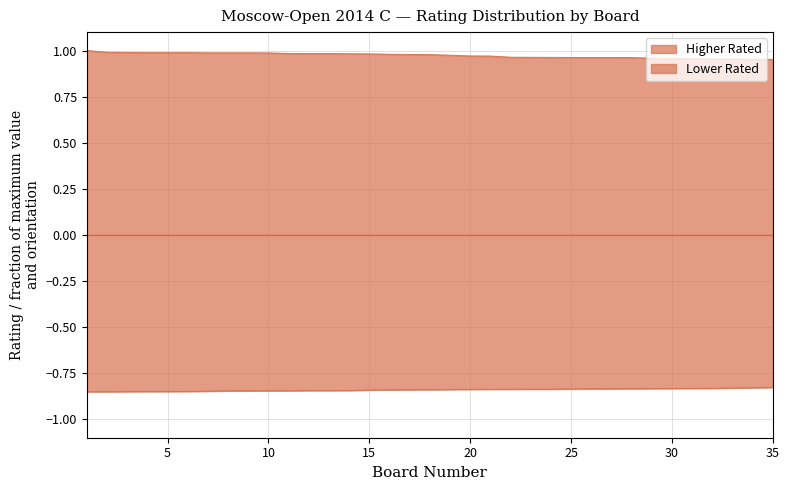

What is the difference between the highest and lowest values at 32?

1.8